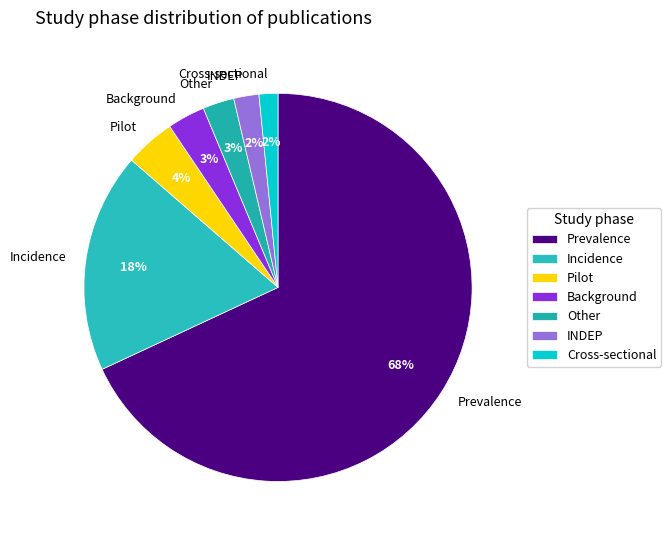

True or false: Other accounts for 17% of the total.

False